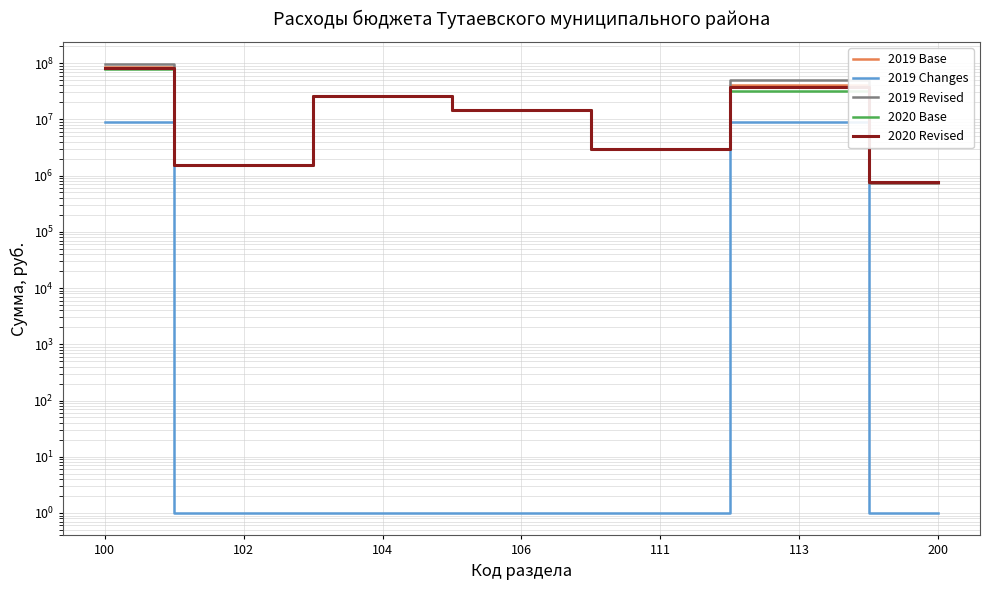

True or false: 2019 Revised and 2019 Changes cross at least once.

False